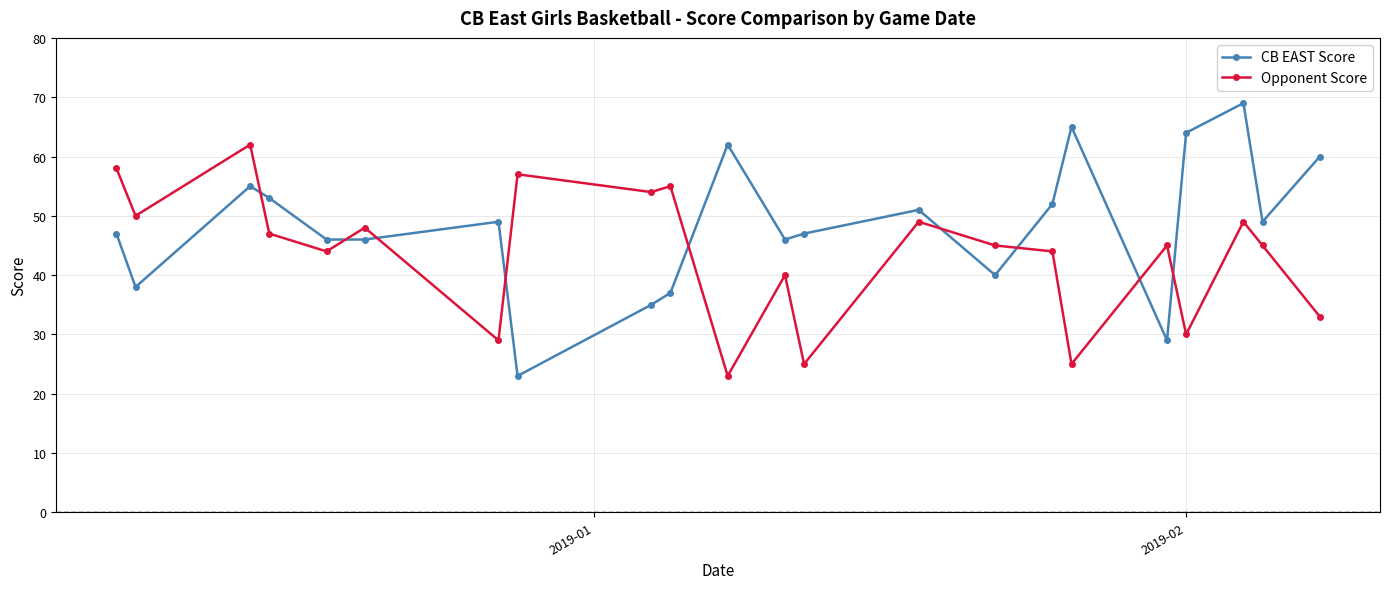

How many interior local peaks does the Opponent Score series have?

8